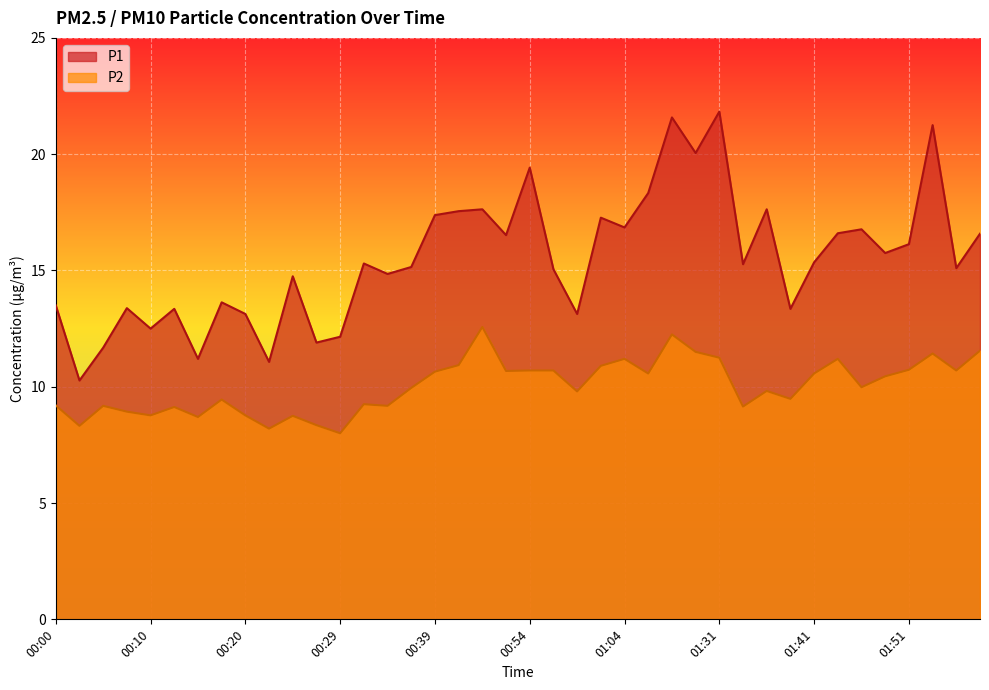

In P2, how many points are lower than both neighbors (excluding endpoints)?

13